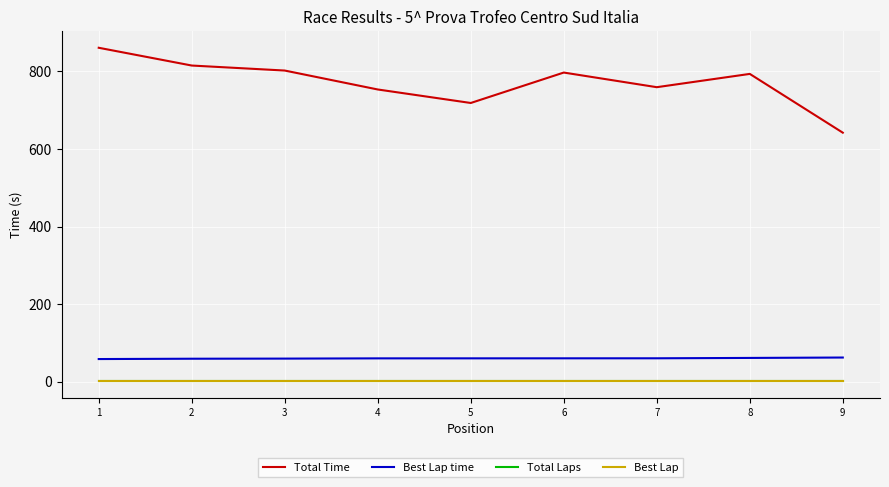

Rank the categories by Total Time value from lowest to highest.

9, 5, 4, 7, 8, 6, 3, 2, 1